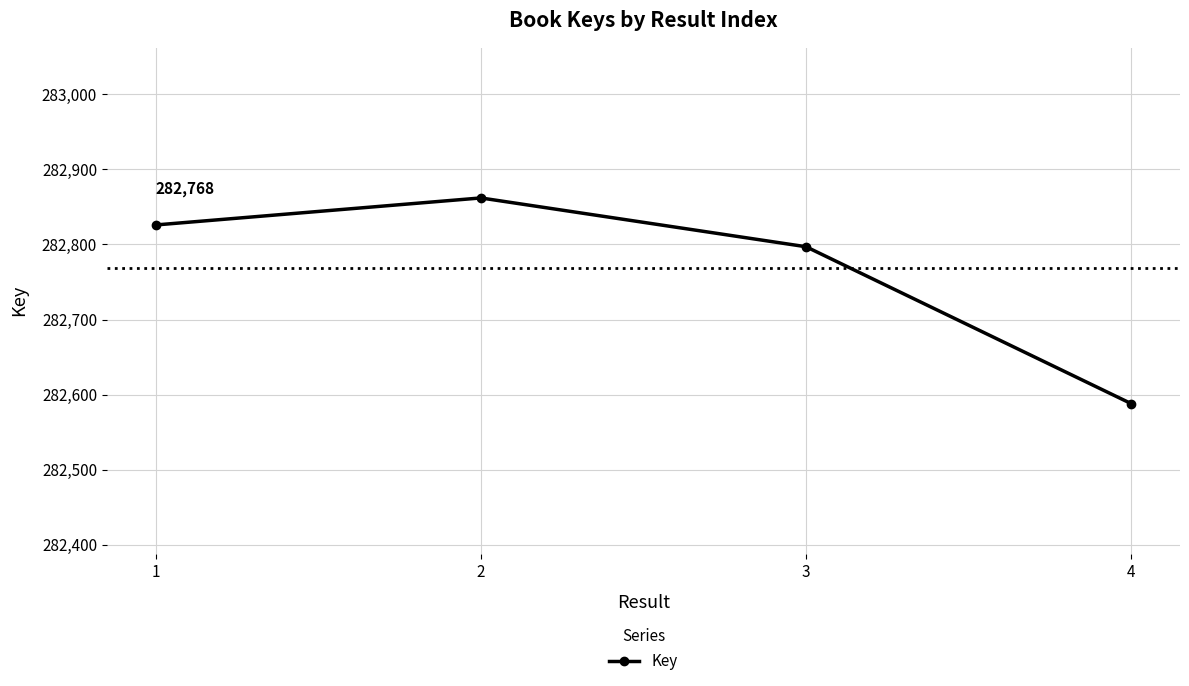

Rank the categories by value from highest to lowest.

2, 1, 3, 4